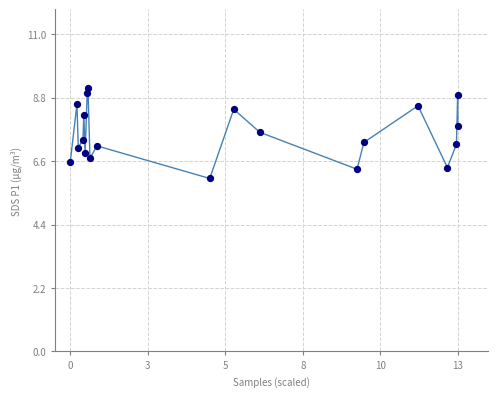

What is the range of X values (max minus min)?

13.0